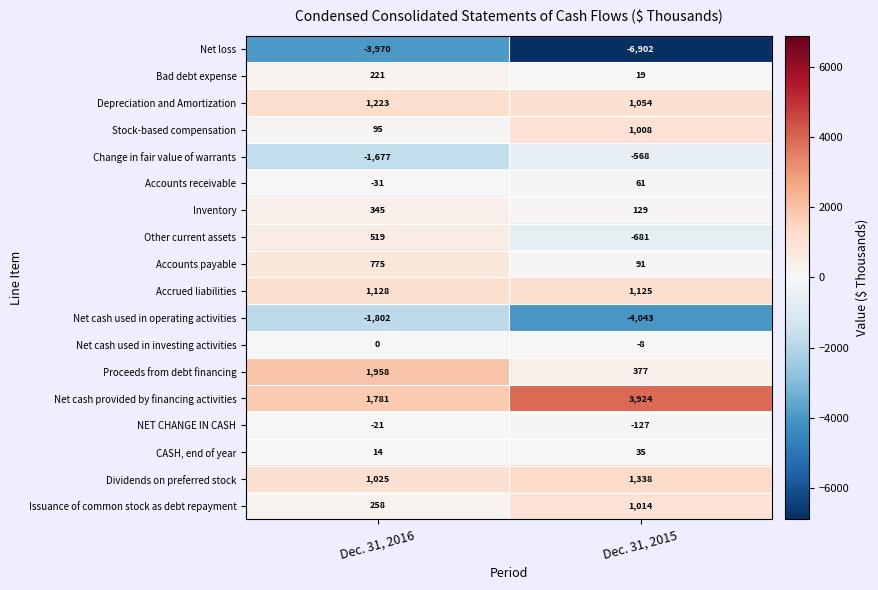

Where is Net cash used in investing activities nearest to the value -4?

Dec. 31, 2016